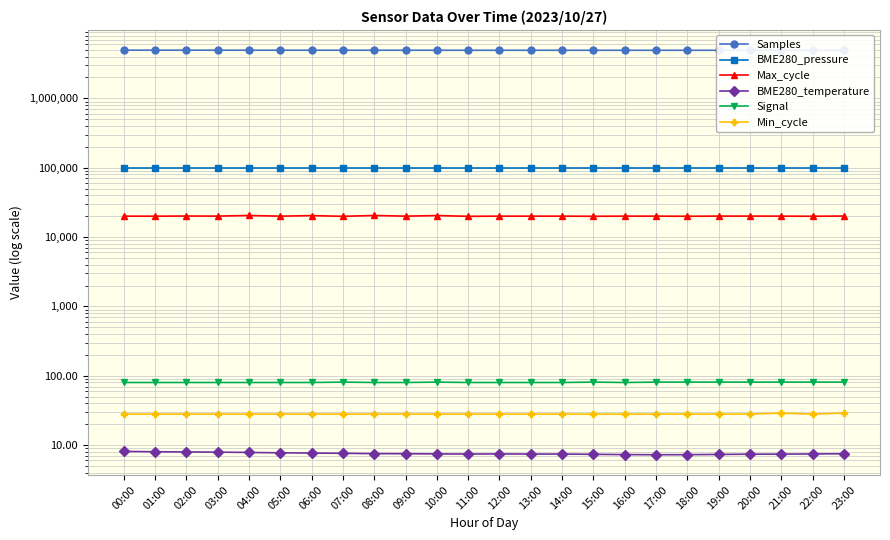

Between 13:00 and 02:00, which is larger?

02:00